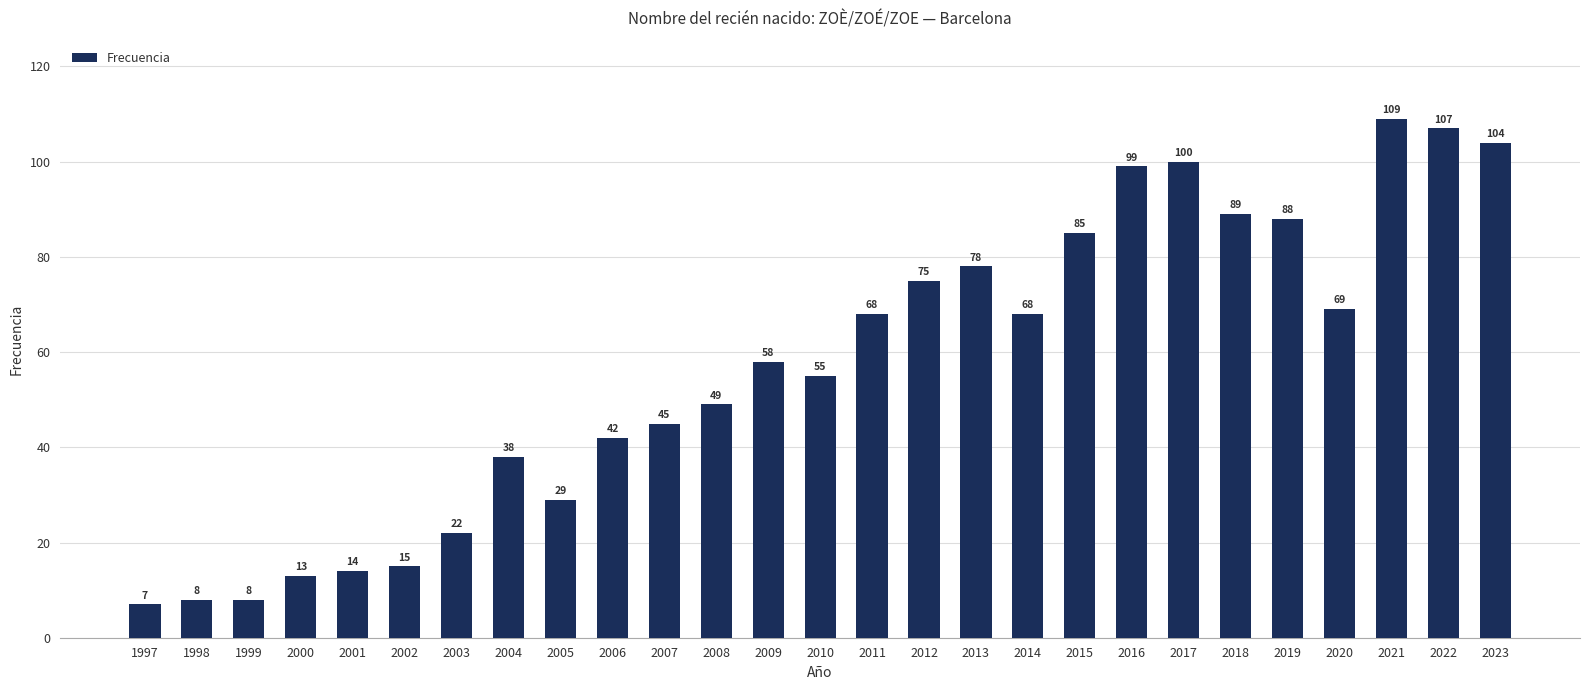

Does the chart contain stacked bars?

No